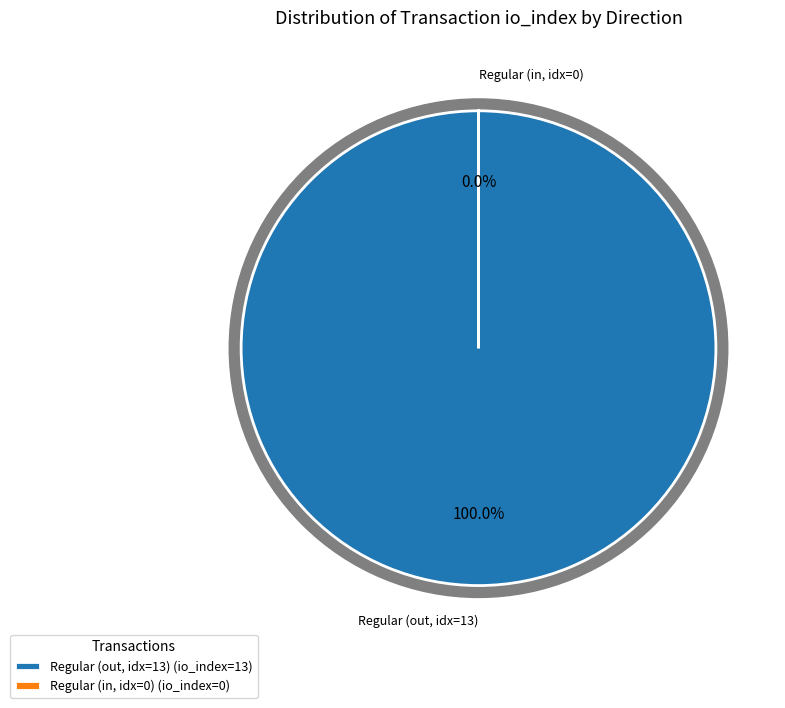

What is the largest slice in the pie chart?

tx_type: Regular (direction=-1, io_index=13)